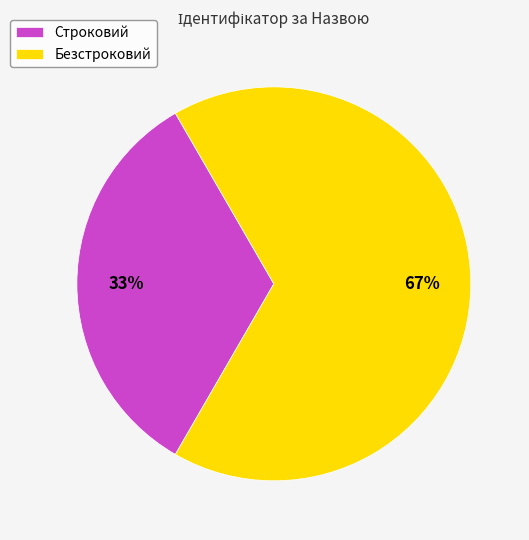

To the nearest percent, what is the average slice percentage?

50%